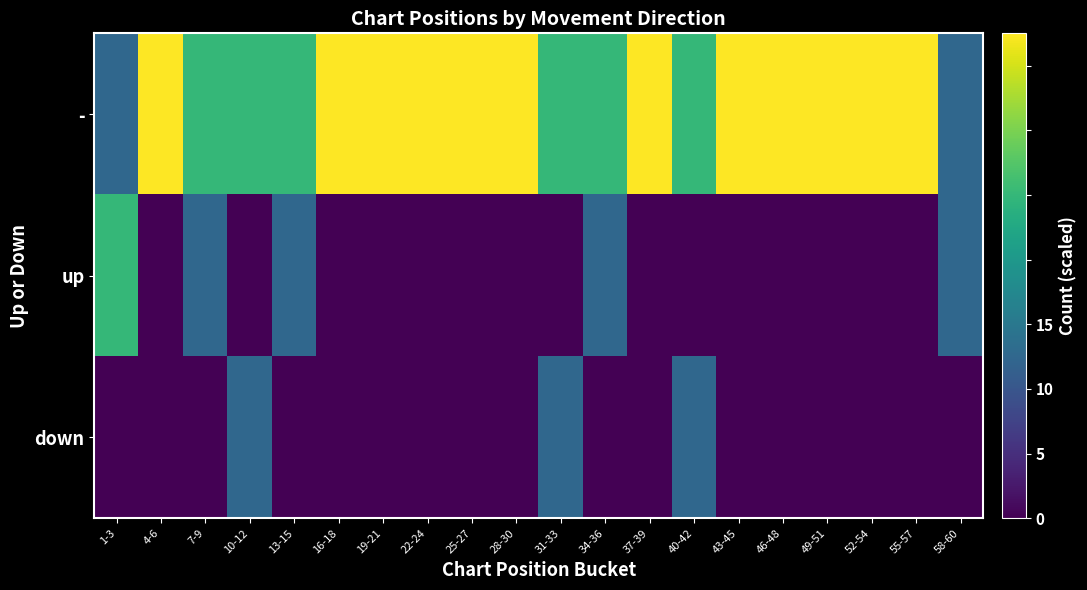

Reading left to right, extract all data points from this chart.

-: 1-3=5	4-6=15	7-9=10	10-12=10	13-15=10	16-18=15	19-21=15	22-24=15	25-27=15	28-30=15	31-33=10	34-36=10	37-39=15	40-42=10	43-45=15	46-48=15	49-51=15	52-54=15	55-57=15	58-60=5
up: 1-3=10	4-6=0	7-9=5	10-12=0	13-15=5	16-18=0	19-21=0	22-24=0	25-27=0	28-30=0	31-33=0	34-36=5	37-39=0	40-42=0	43-45=0	46-48=0	49-51=0	52-54=0	55-57=0	58-60=5
down: 1-3=0	4-6=0	7-9=0	10-12=5	13-15=0	16-18=0	19-21=0	22-24=0	25-27=0	28-30=0	31-33=5	34-36=0	37-39=0	40-42=5	43-45=0	46-48=0	49-51=0	52-54=0	55-57=0	58-60=0